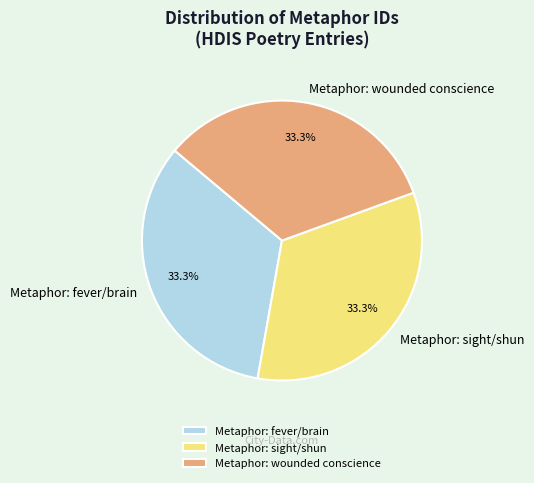

How many segments does this pie chart have?

3